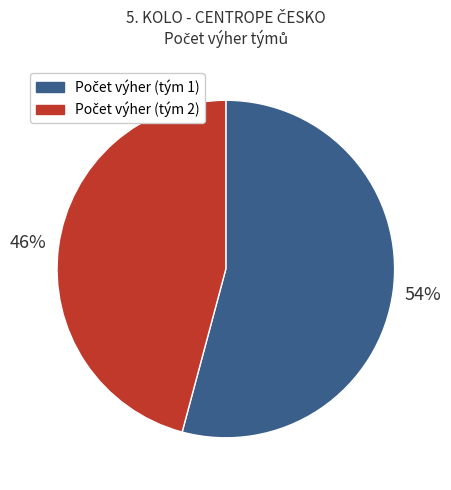

To the nearest percent, what is the average slice percentage?

50%